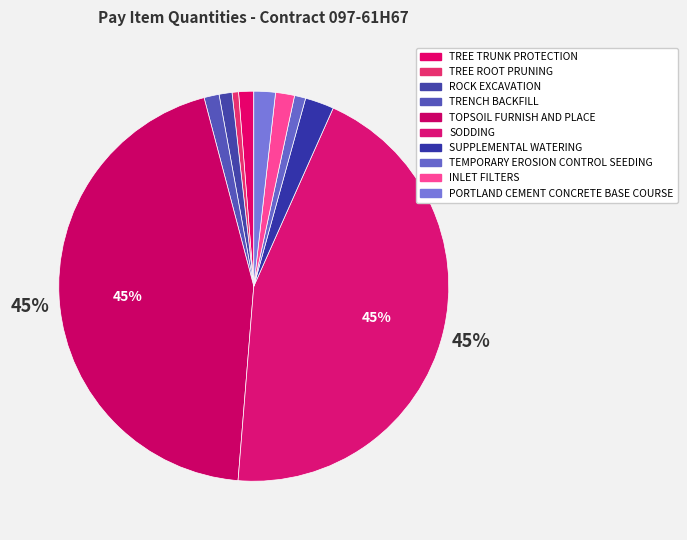

What percentage is the SUPPLEMENTAL WATERING slice, to the nearest percent?

2%